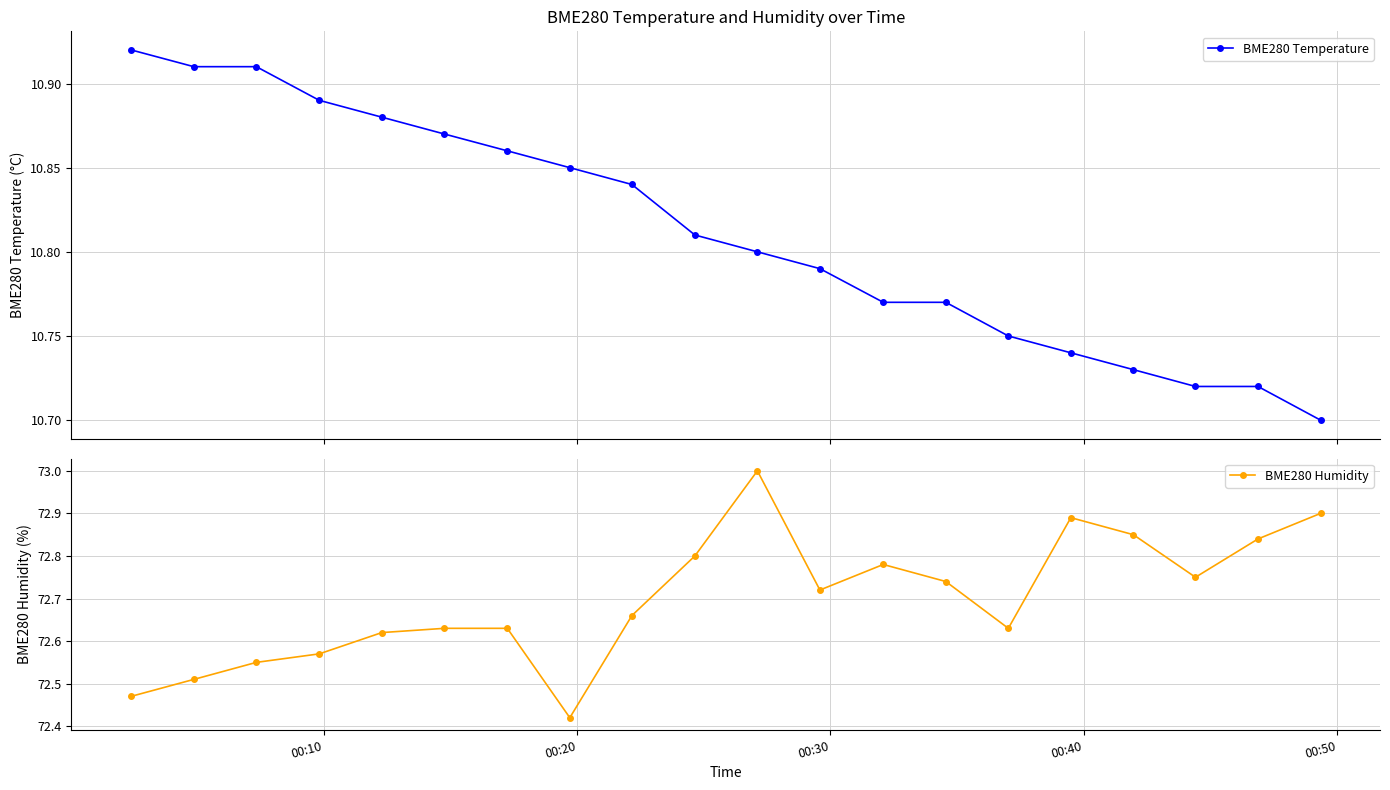

Count the BME280 Temperature values in the range 10 to 11.

20